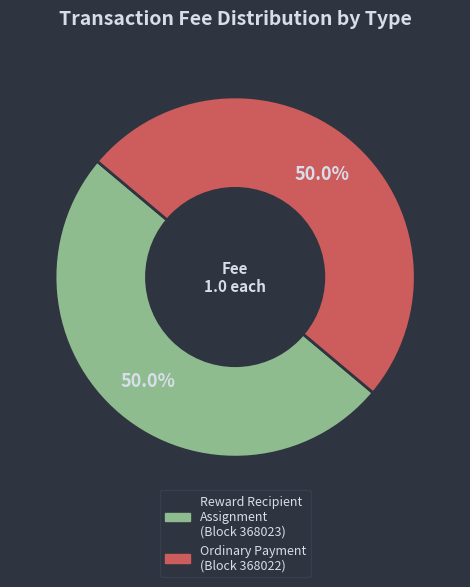

How many segments does this pie chart have?

2